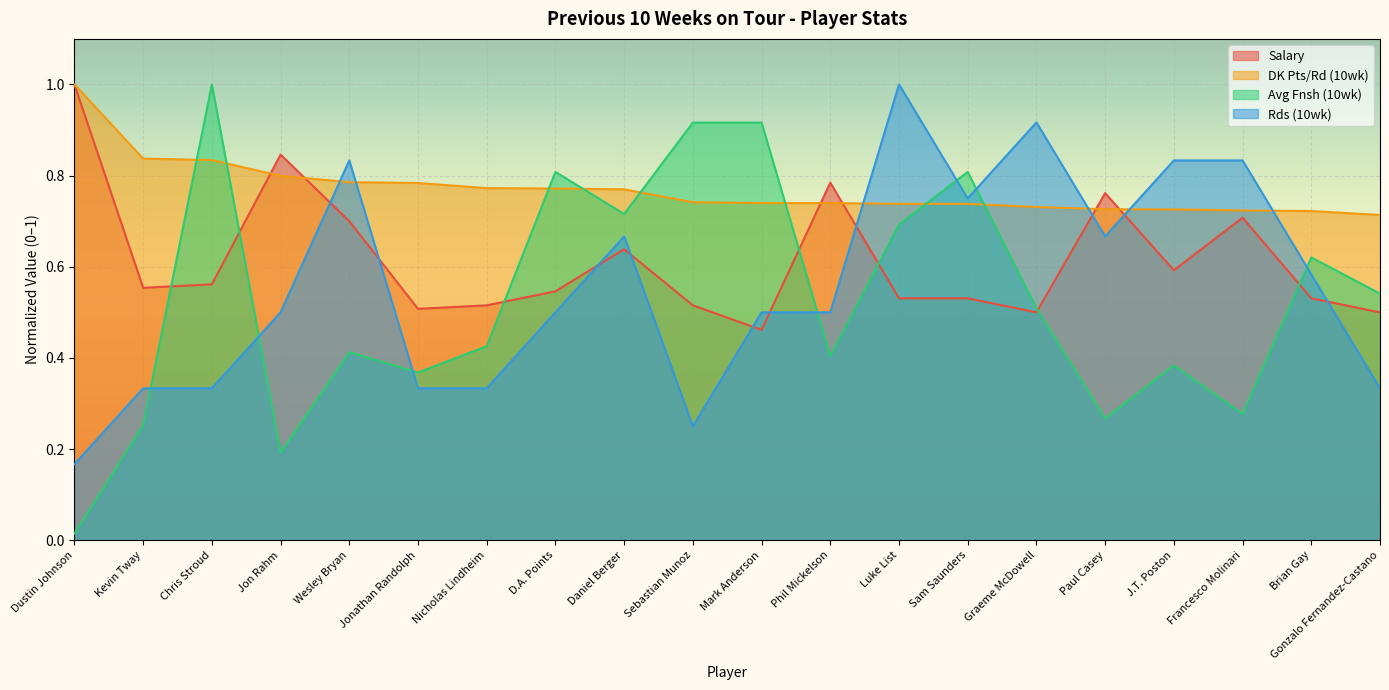

What is the total value across all series at Dustin Johnson?

2.2